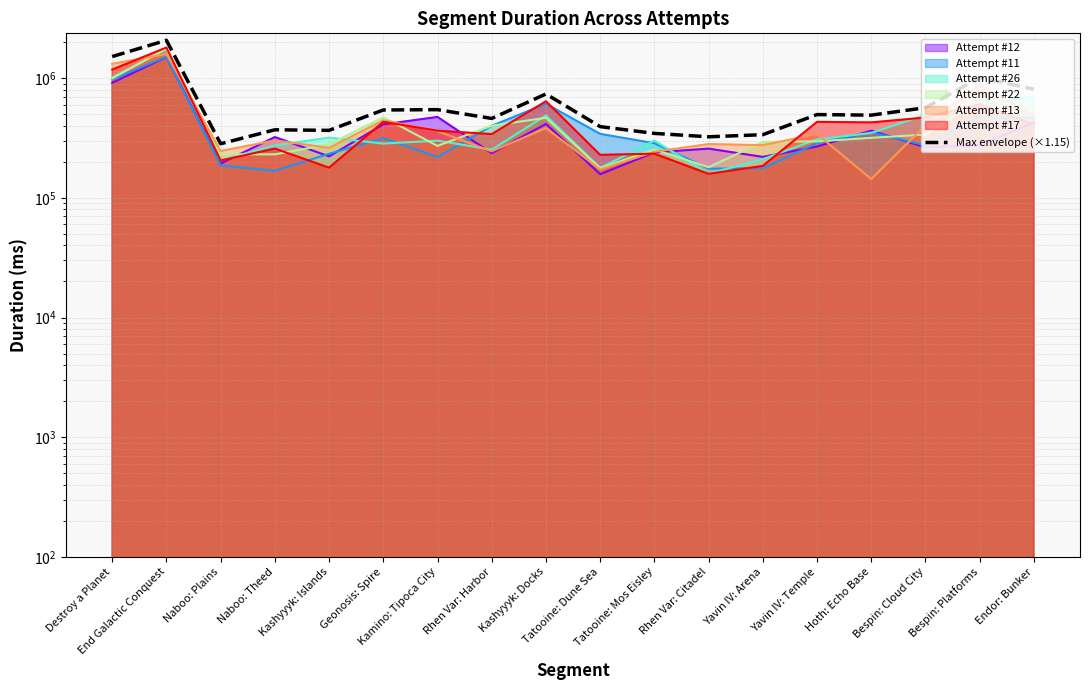

What is the label of the 11th point from the left?

Tatooine: Mos Eisley